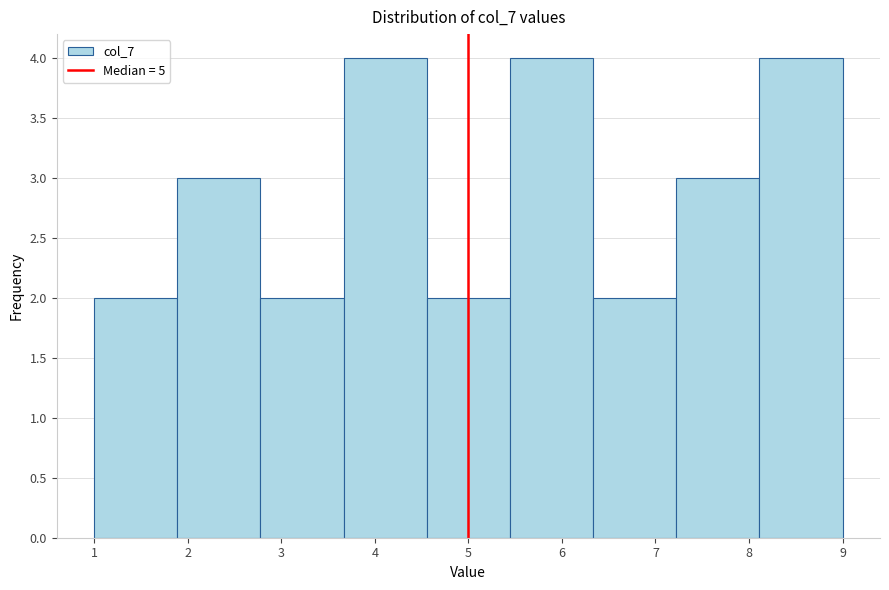

Reading left to right, transcribe this chart: for each bar, give the range it covers on the x-axis and its height. Neither the bar edges nor the heights are printed on the chart, so give them approximately, as read against the axes.

1.0 to 1.9: 2
1.9 to 2.8: 3
2.8 to 3.7: 2
3.7 to 4.6: 4
4.6 to 5.4: 2
5.4 to 6.3: 4
6.3 to 7.2: 2
7.2 to 8.1: 3
8.1 to 9.0: 4